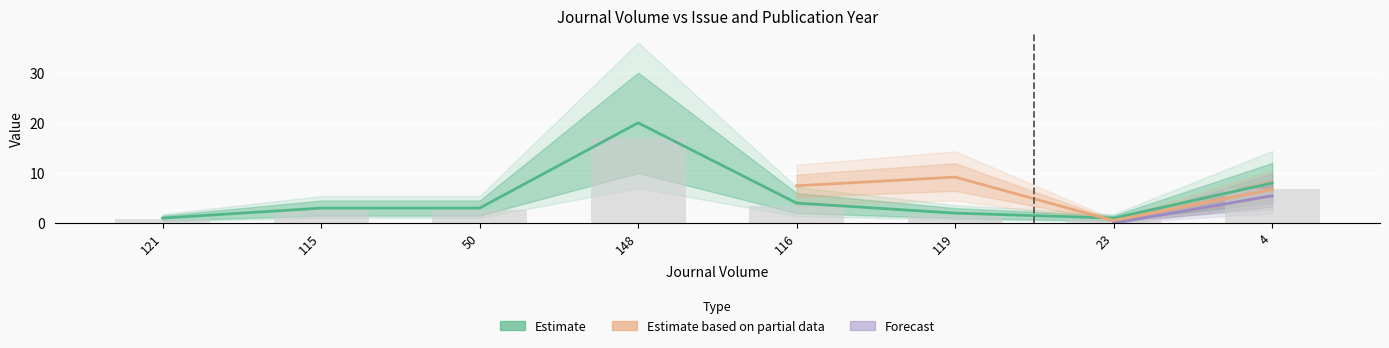

What is the change in value from 50 to 23?

-2